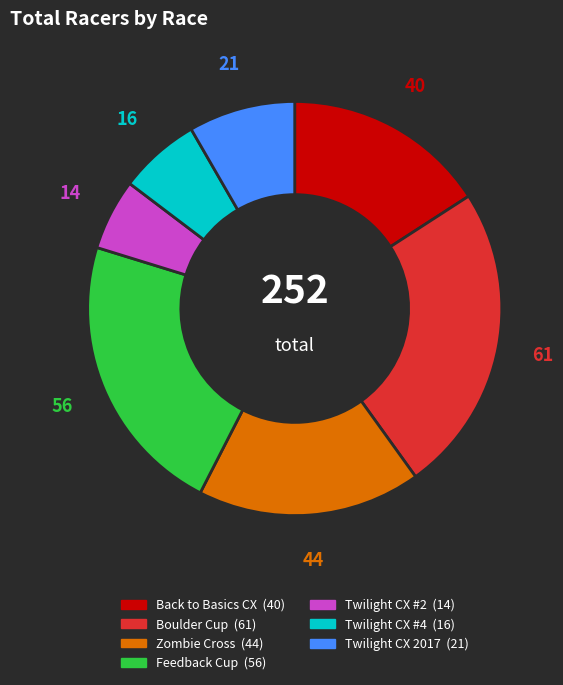

Is there a majority slice in this chart?

No